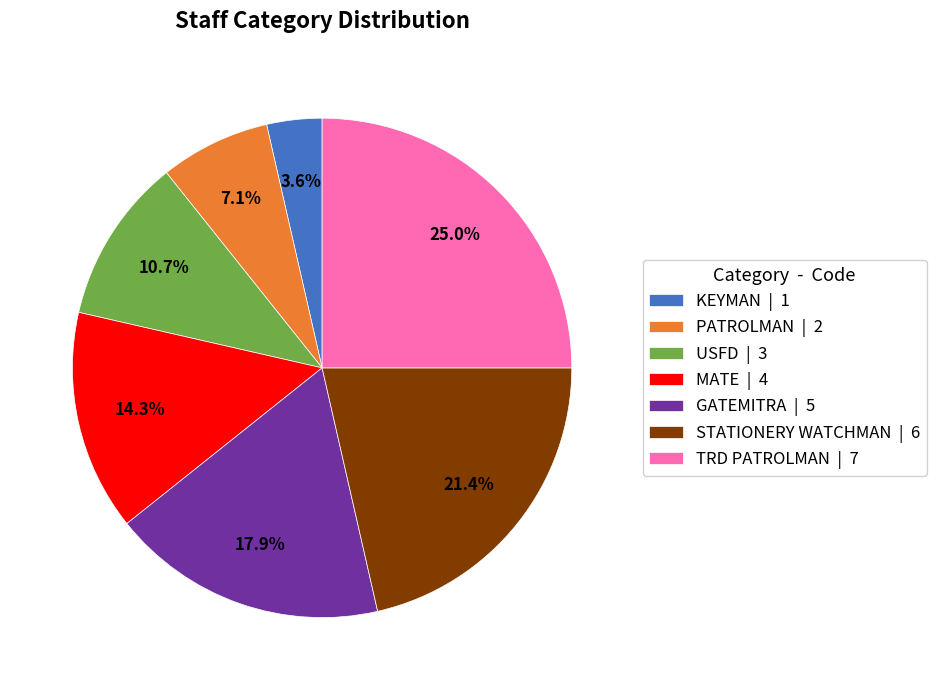

Count the number of slices in the pie.

7